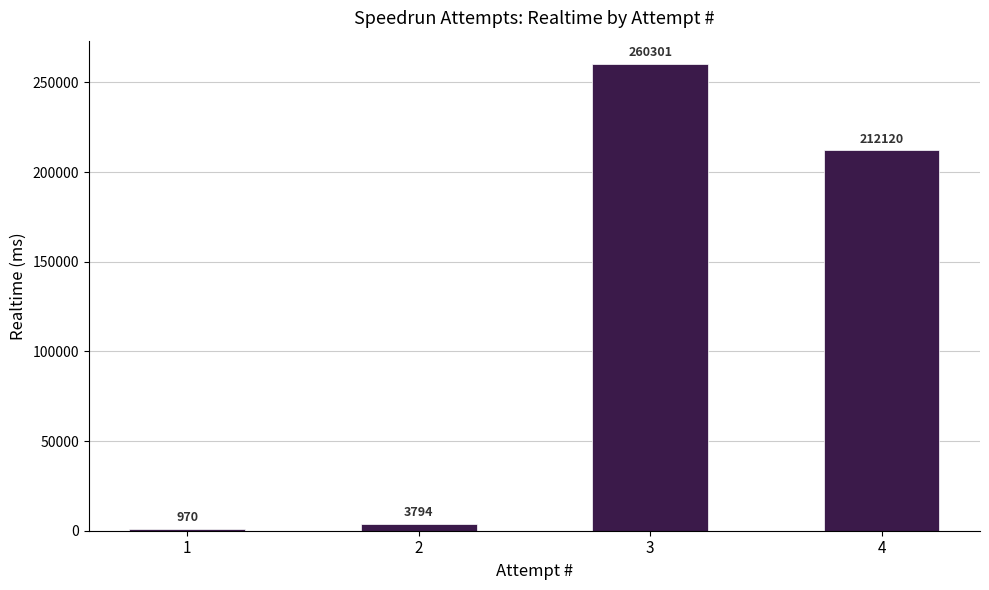

Does the chart contain stacked bars?

No